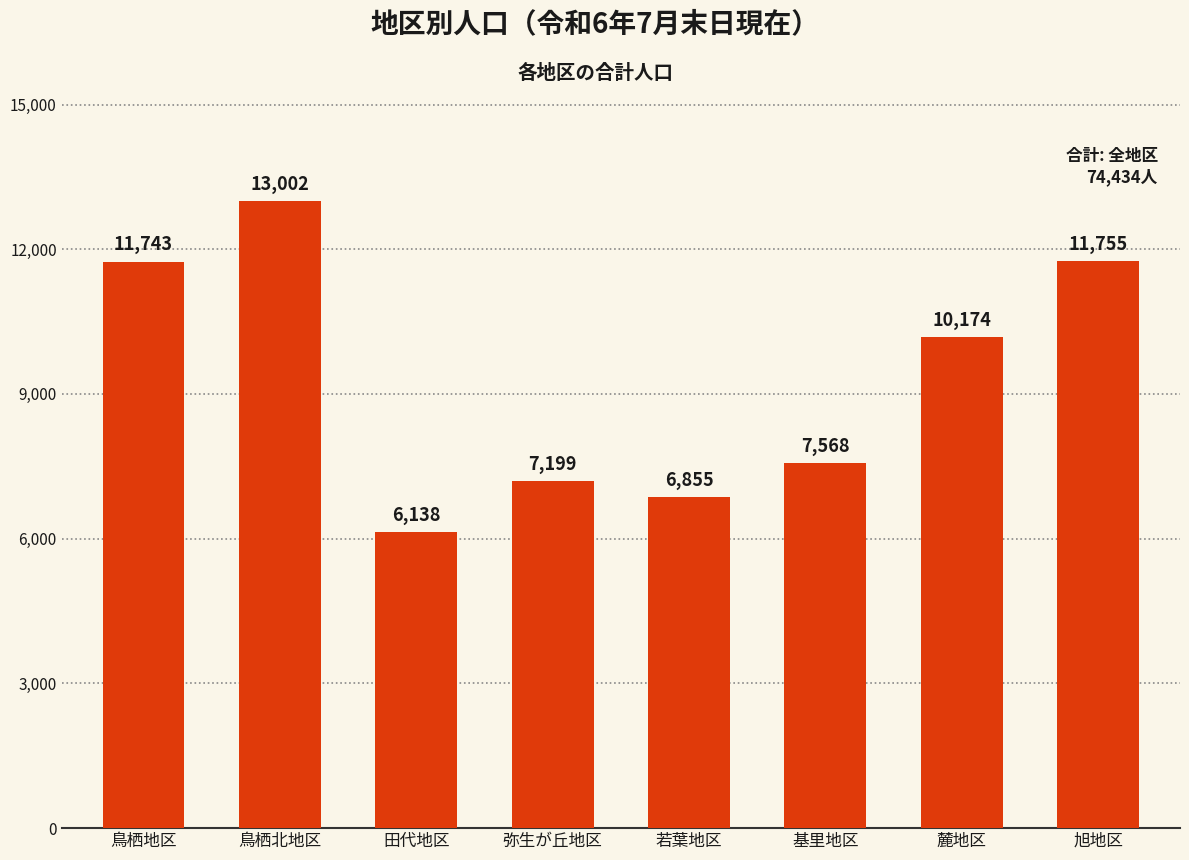

What is the label of the 5th bar from the left?

若葉地区